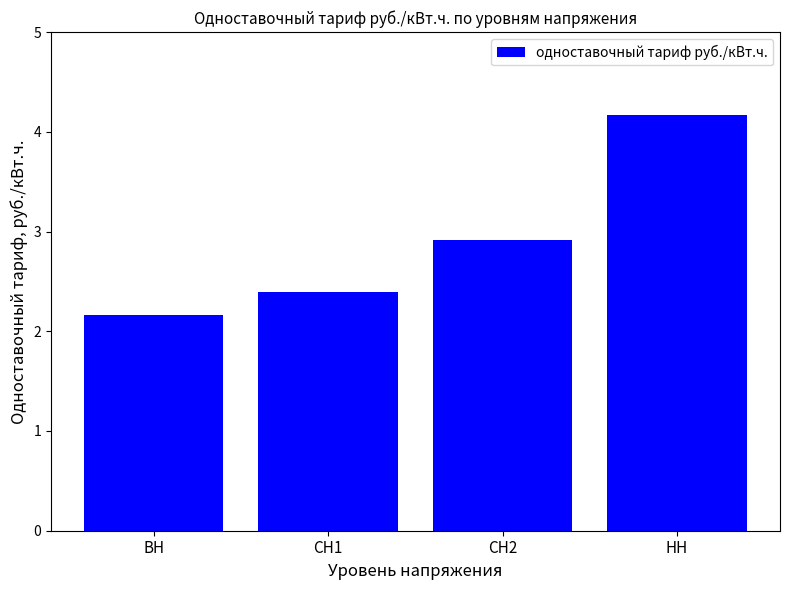

What is the smallest value displayed?

2.2